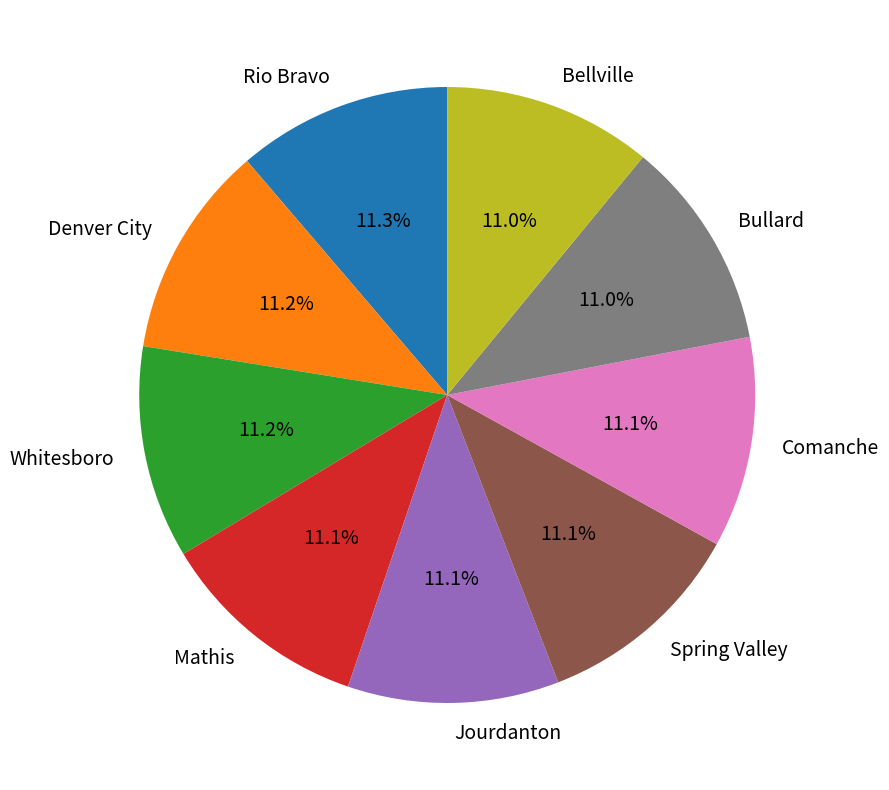

What portion of the pie excludes Spring Valley?

88.9%